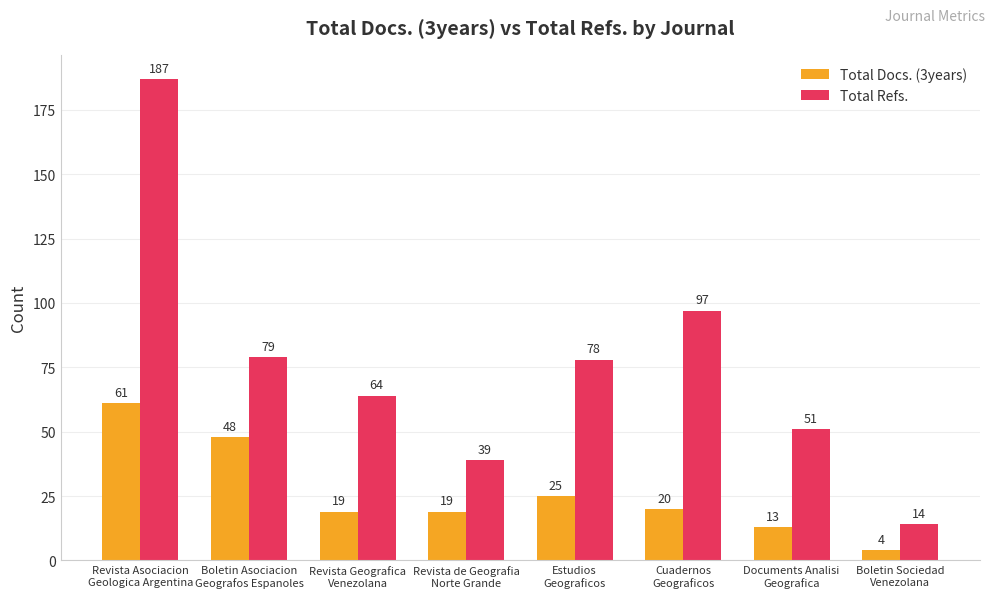

Are the bars grouped side by side (vs. stacked)?

Yes